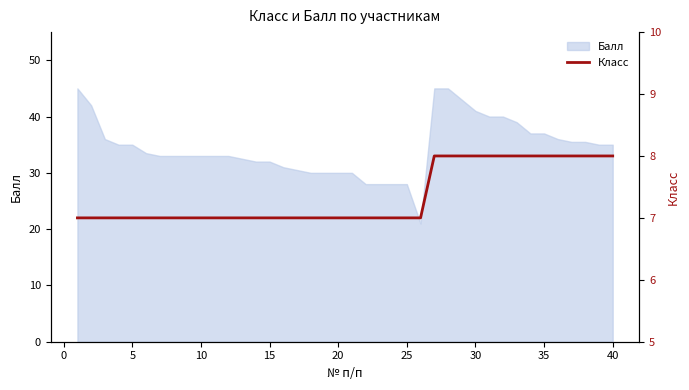

What is the difference between the second highest and minimum values?

1